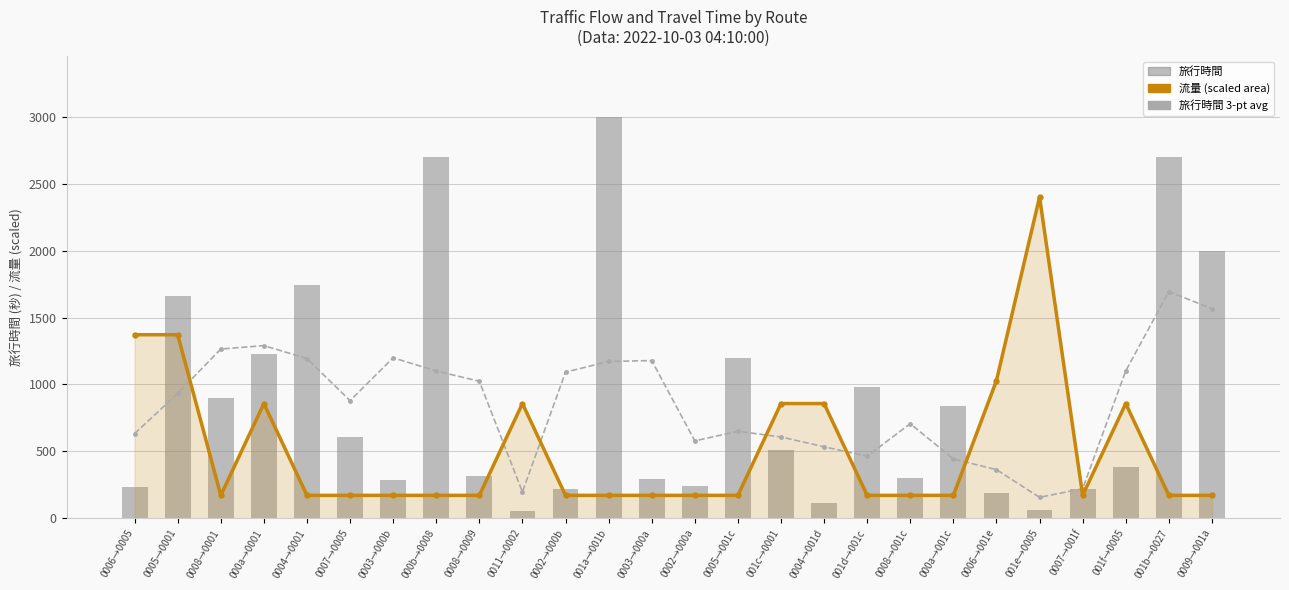

How many groups of bars are there?

26